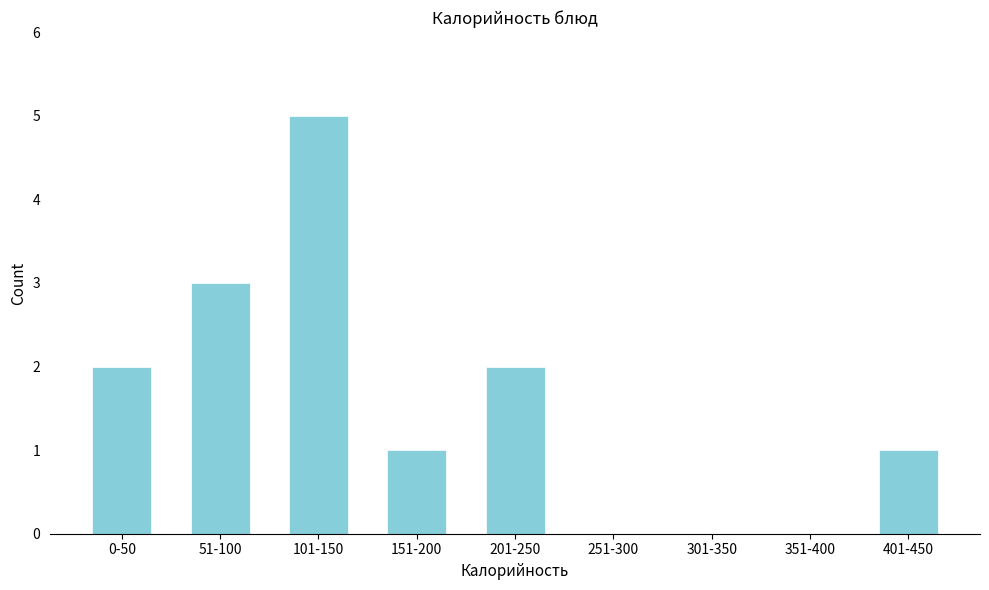

Reading left to right, transcribe all the data shown in this chart.

0-50=2	51-100=3	101-150=5	151-200=1	201-250=2	251-300=0	301-350=0	351-400=0	401-450=1